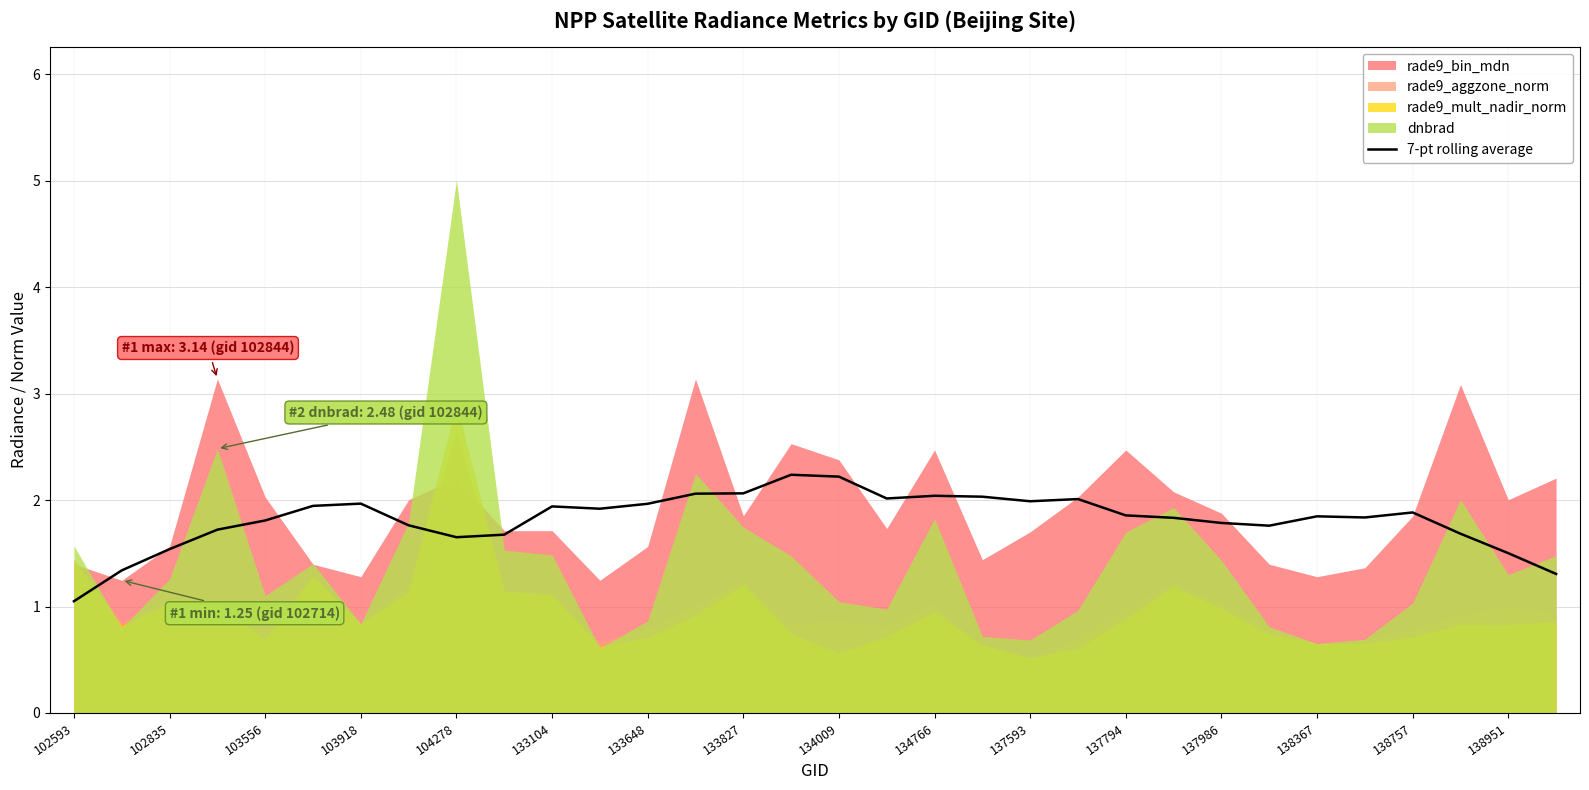

What is the highest value of the 7-pt rolling average series?

2.2